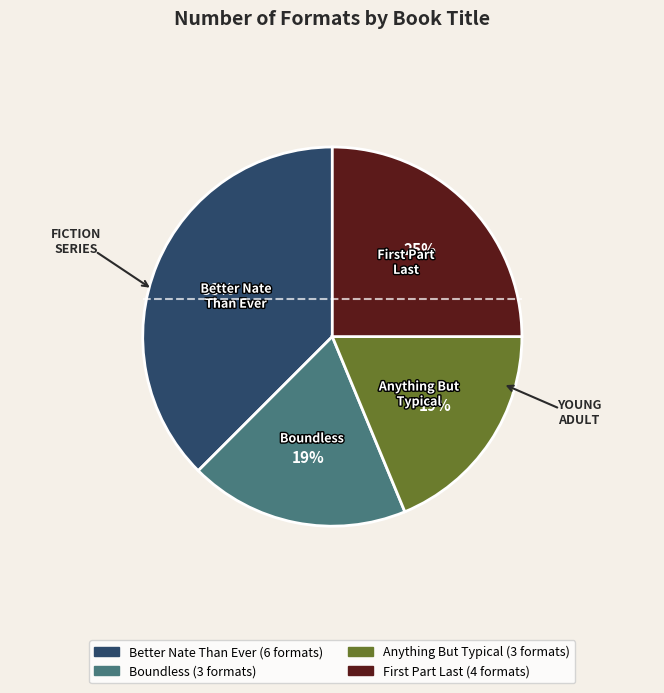

Which category has the biggest portion of the pie?

Better Nate Than Ever